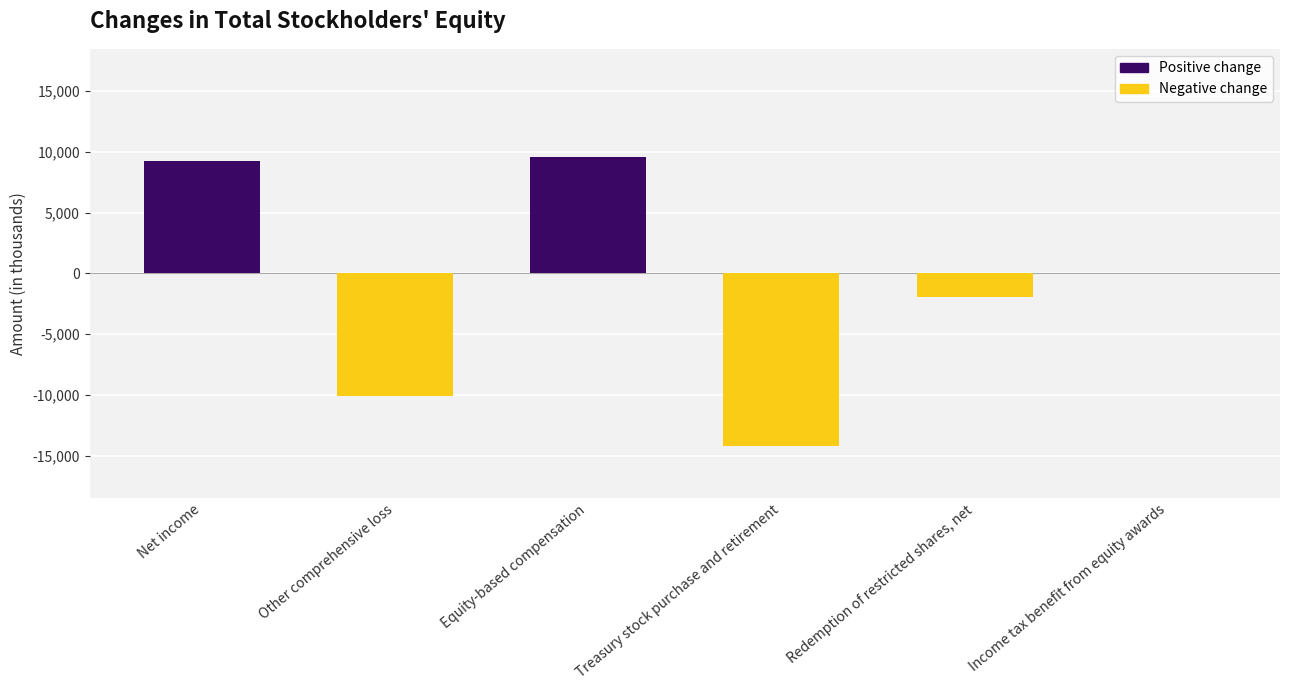

What is the difference between the values at Equity-based compensation and Treasury stock purchase and retirement?

23789